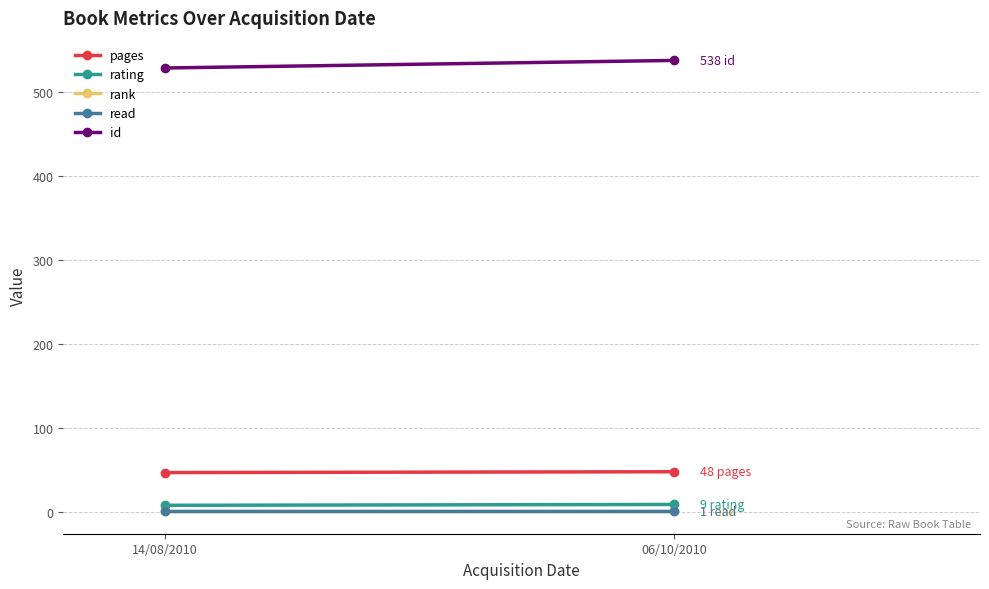

Rank the series by their maximum value, from lowest to highest.

rank, read, rating, pages, id